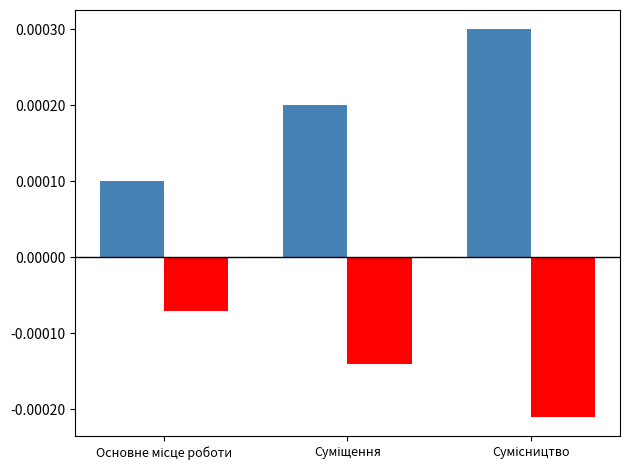

What is the label of the 3rd bar from the left?

Сумісництво